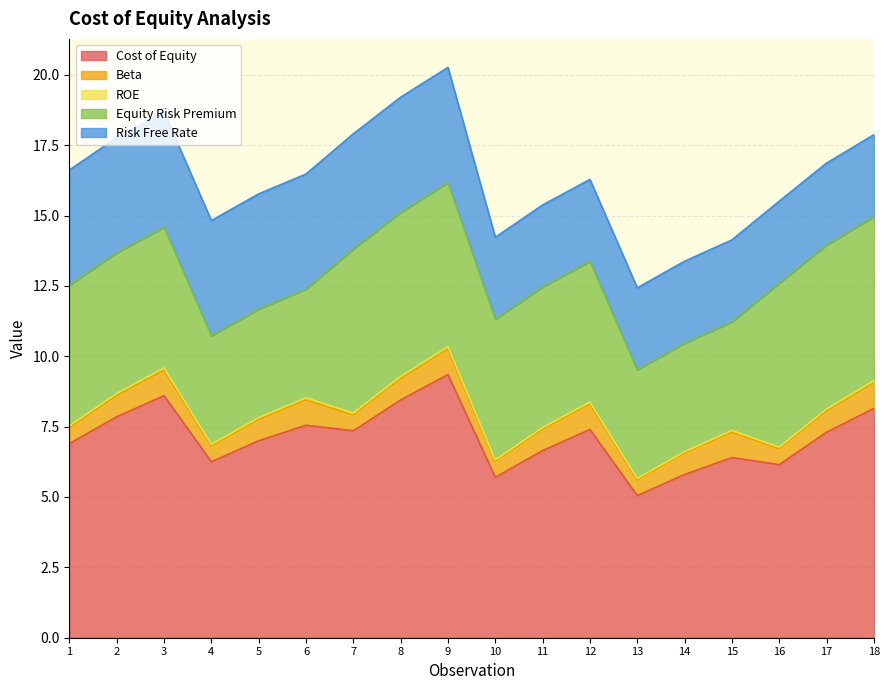

What value does the Risk Free Rate series have at 10?

2.9